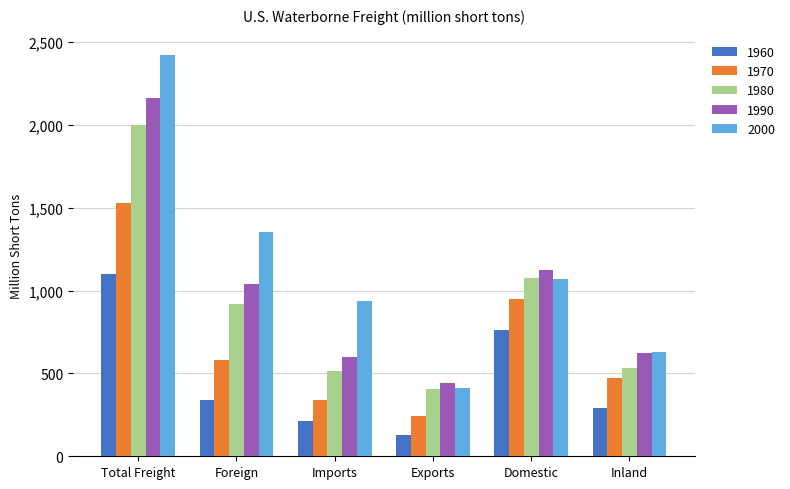

Rank the series by their maximum value, from lowest to highest.

1960, 1970, 1980, 1990, 2000